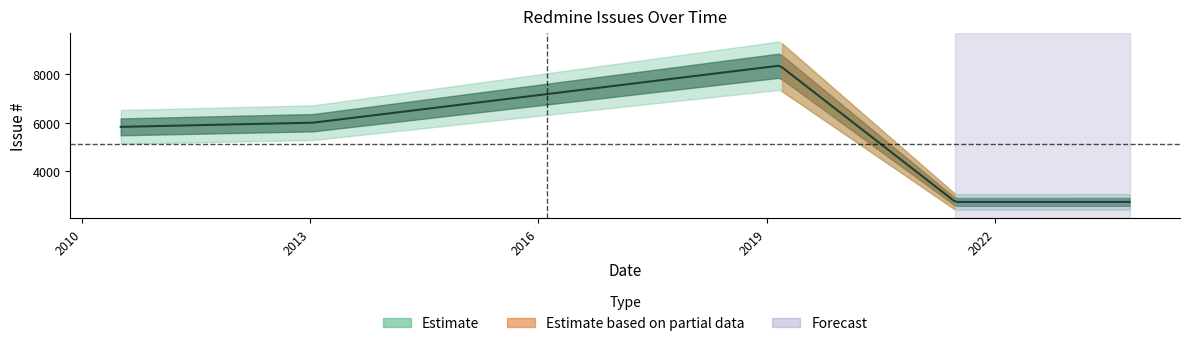

Reading left to right, transcribe all the data shown in this chart.

5825	5998	8363	2714	2716